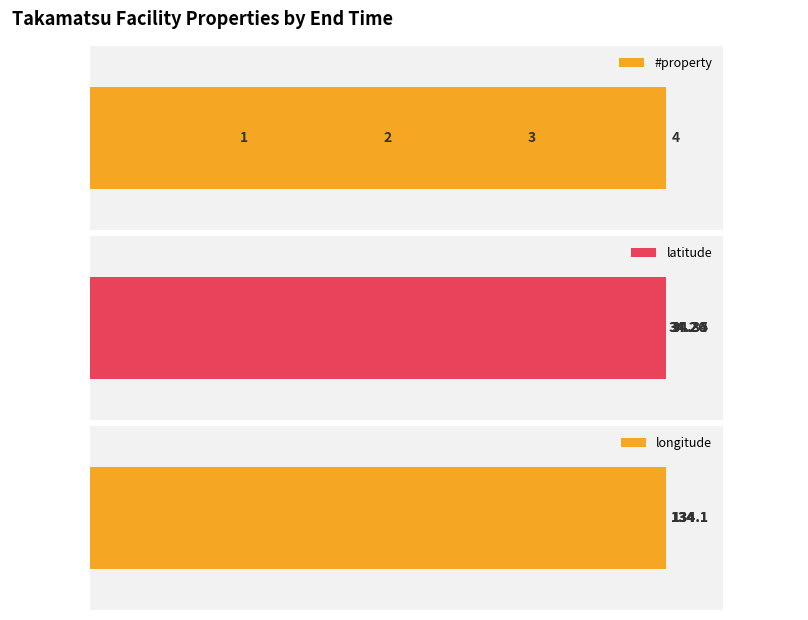

Is the value of latitude at 2 greater than the value of #property at 1?

Yes